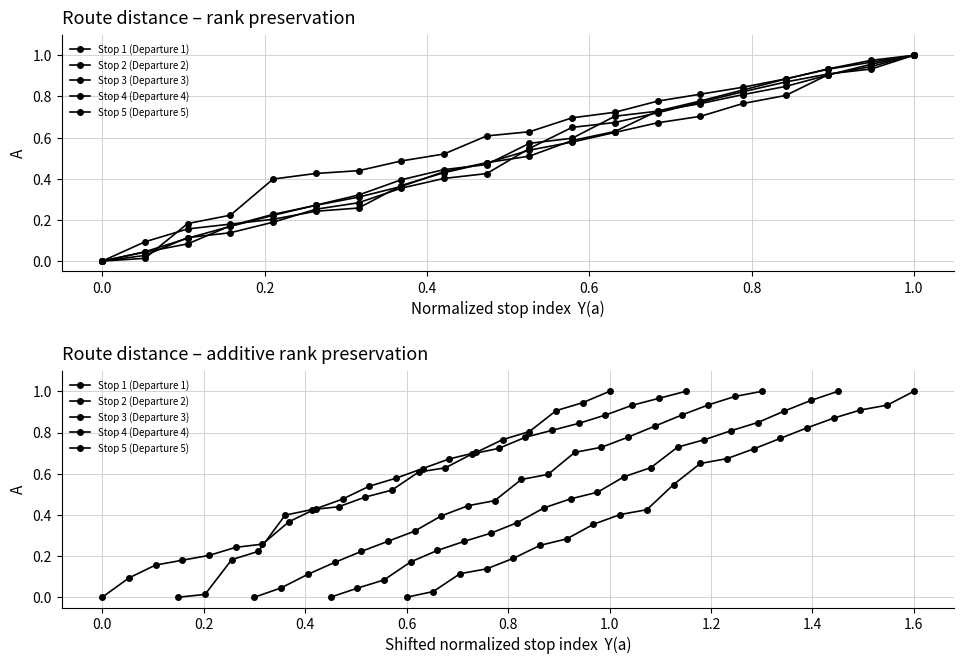

What is the maximum value for Stop 1 (Departure 1)?

1.0